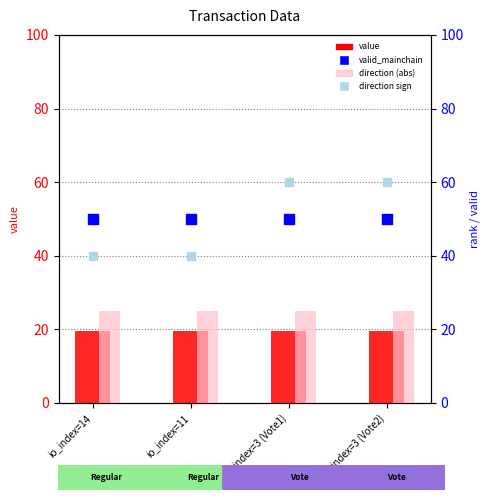

Which series reaches the minimum Y coordinate?

value